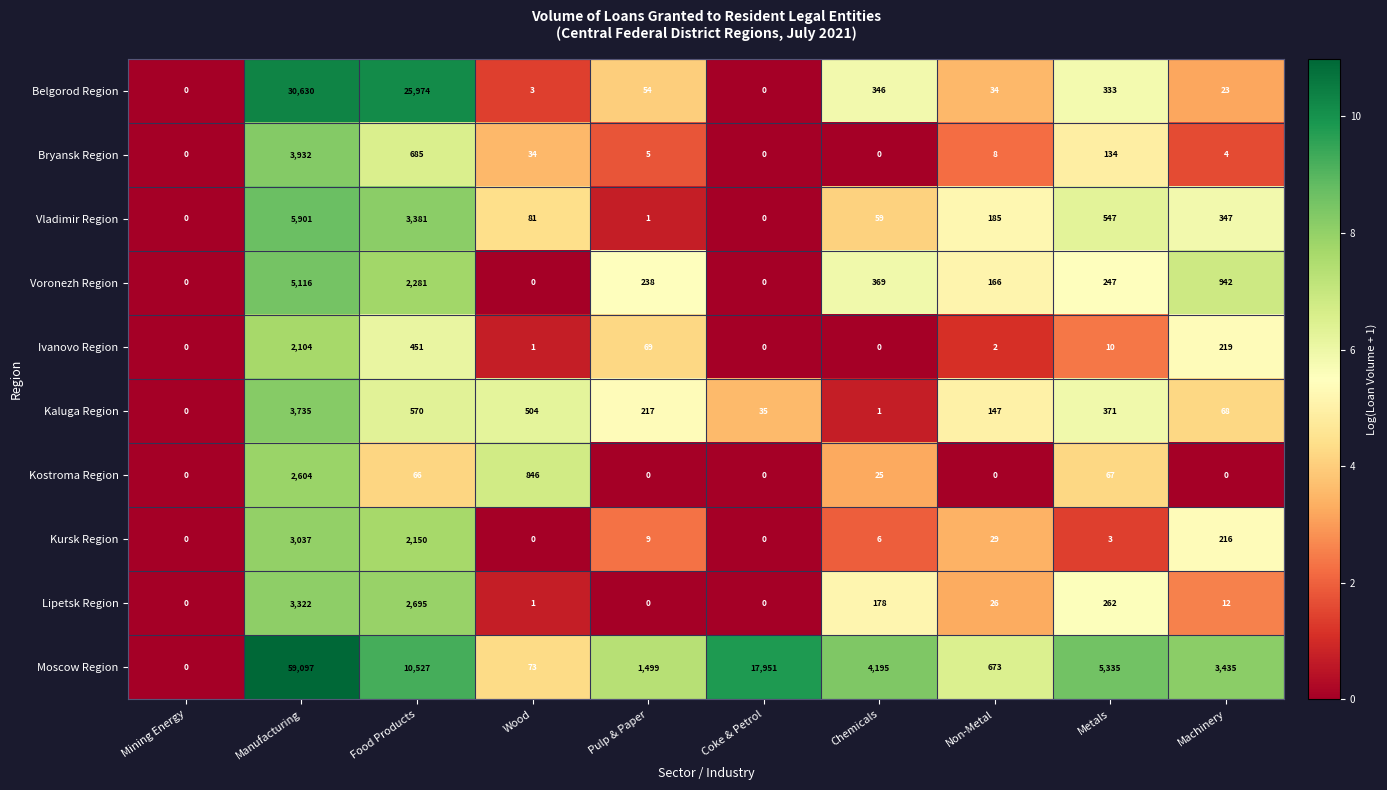

At which label is Voronezh Region closest to 2558?

Food Products